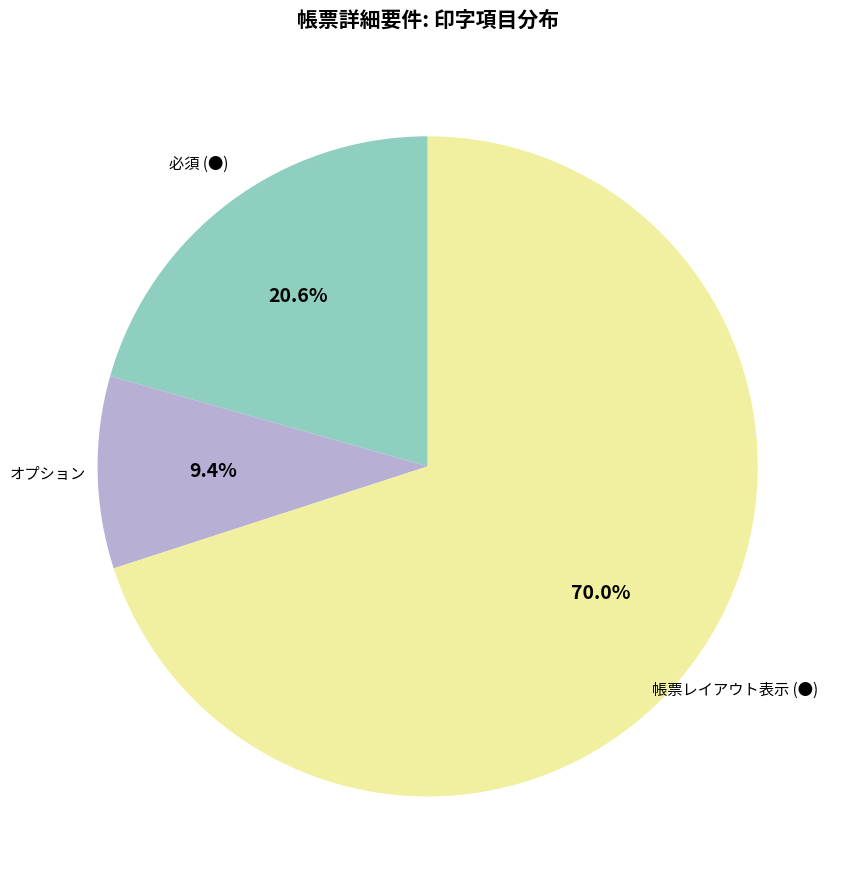

Is there a majority slice in this chart?

Yes